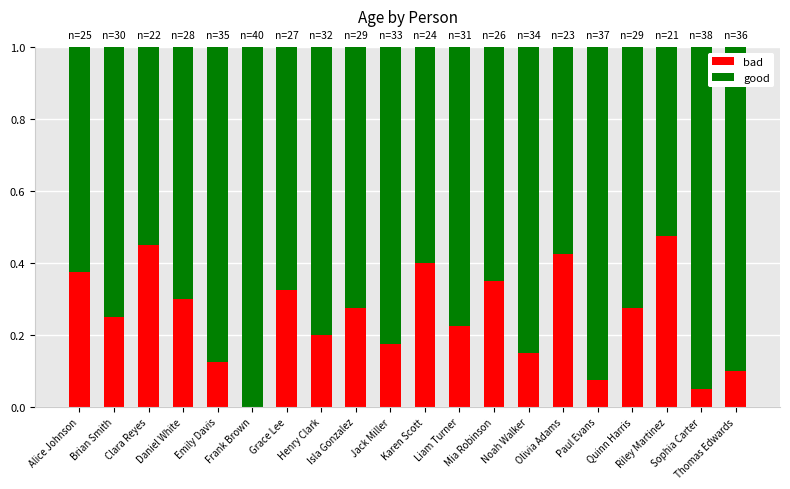

What is the sum of all bad values?

5.0